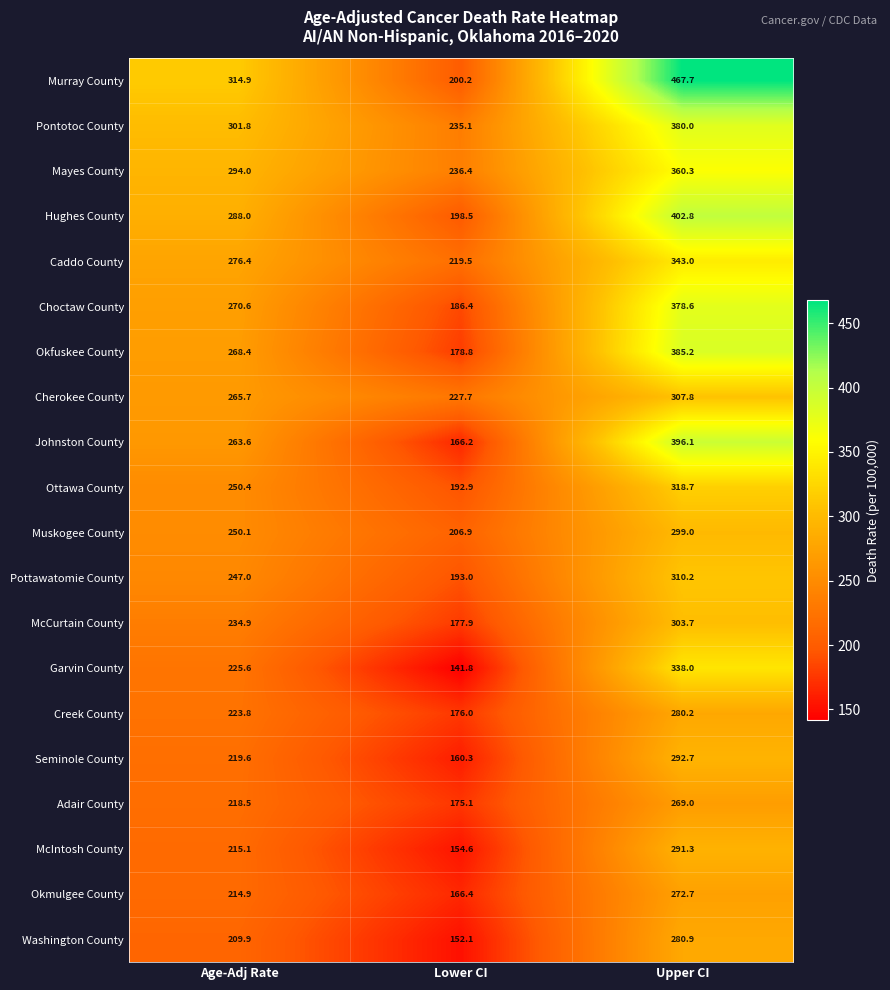

How many series are shown in this chart?

20